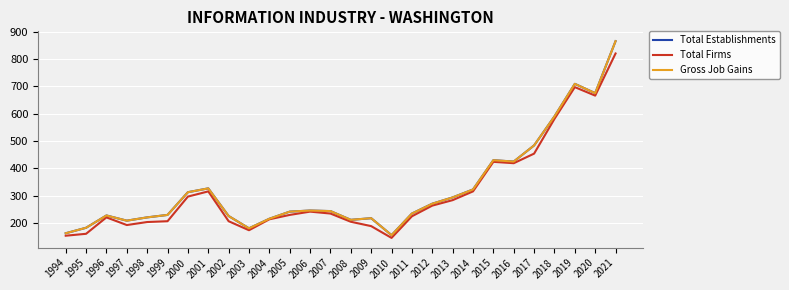

Reading right to left, what are all the values shown in this chart?

Total Establishments: 2021=865	2020=675	2019=709	2018=590	2017=484	2016=425	2015=430	2014=323	2013=294	2012=271	2011=235	2010=156	2009=218	2008=212	2007=244	2006=246	2005=242	2004=216	2003=181	2002=226	2001=327	2000=313	1999=230	1998=221	1997=209	1996=228	1995=183	1994=163
Total Firms: 2021=820	2020=666	2019=697	2018=581	2017=454	2016=419	2015=424	2014=316	2013=284	2012=264	2011=225	2010=146	2009=189	2008=205	2007=235	2006=242	2005=230	2004=214	2003=174	2002=207	2001=316	2000=297	1999=207	1998=204	1997=193	1996=221	1995=161	1994=154
Gross Job Gains: 2021=865	2020=675	2019=709	2018=590	2017=484	2016=425	2015=430	2014=323	2013=294	2012=271	2011=235	2010=156	2009=218	2008=212	2007=244	2006=246	2005=242	2004=216	2003=181	2002=226	2001=327	2000=313	1999=230	1998=221	1997=209	1996=228	1995=183	1994=163